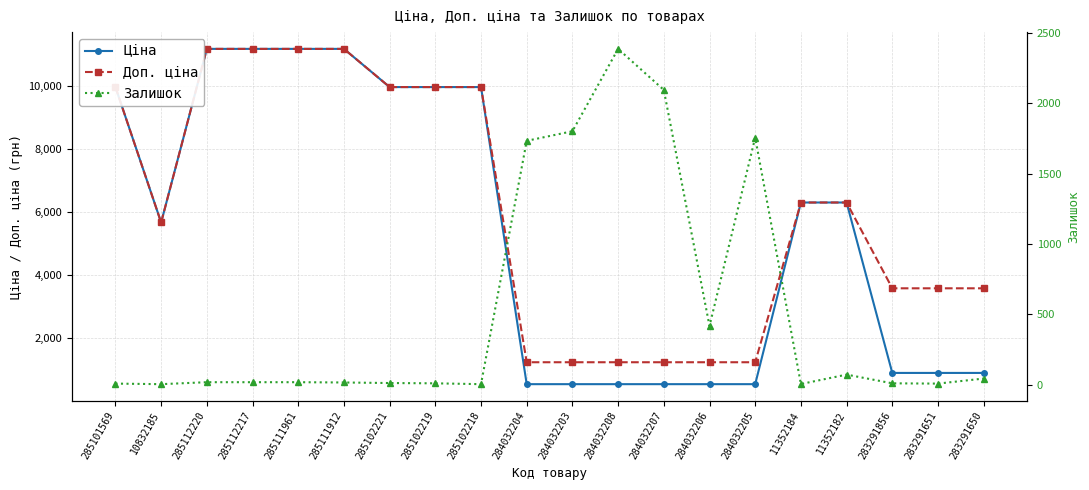

What position from the right is 11352184?

5